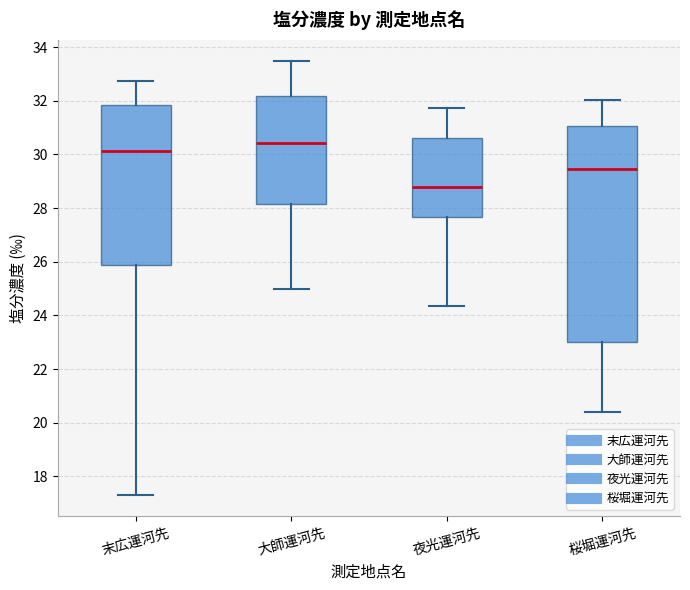

Which box's median line is the lowest?

夜光運河先